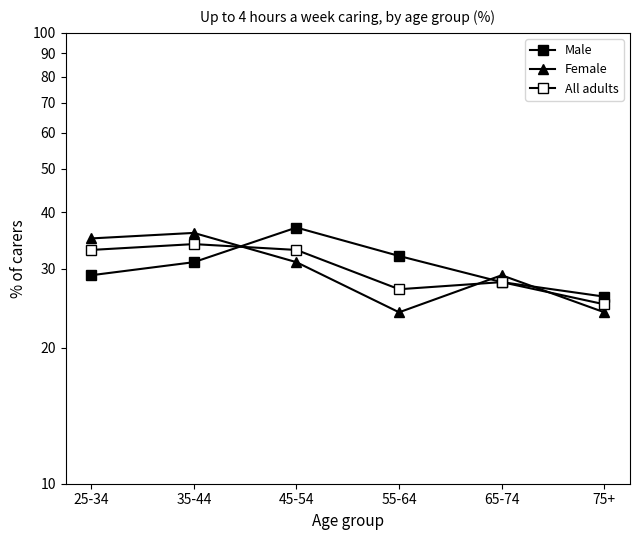

What value does the Female series have at 35-44?

36